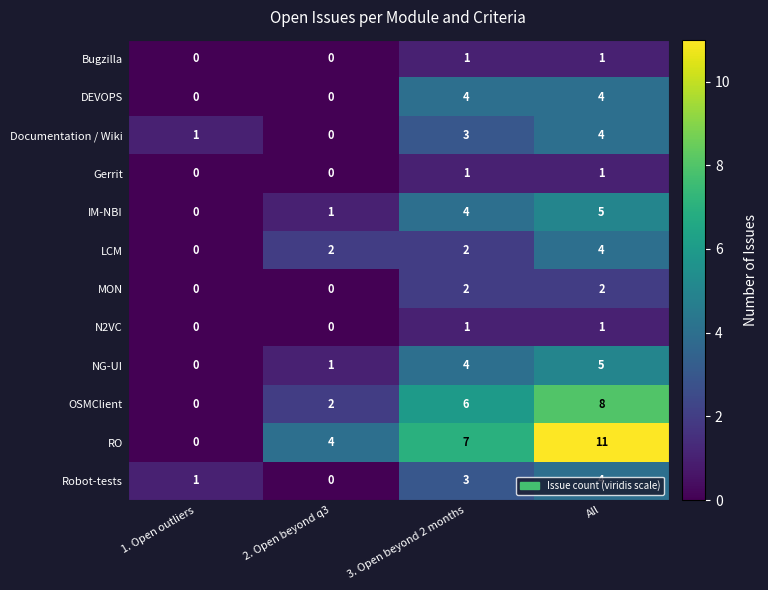

What value does the IM-NBI series have at 3. Open beyond 2 months?

4